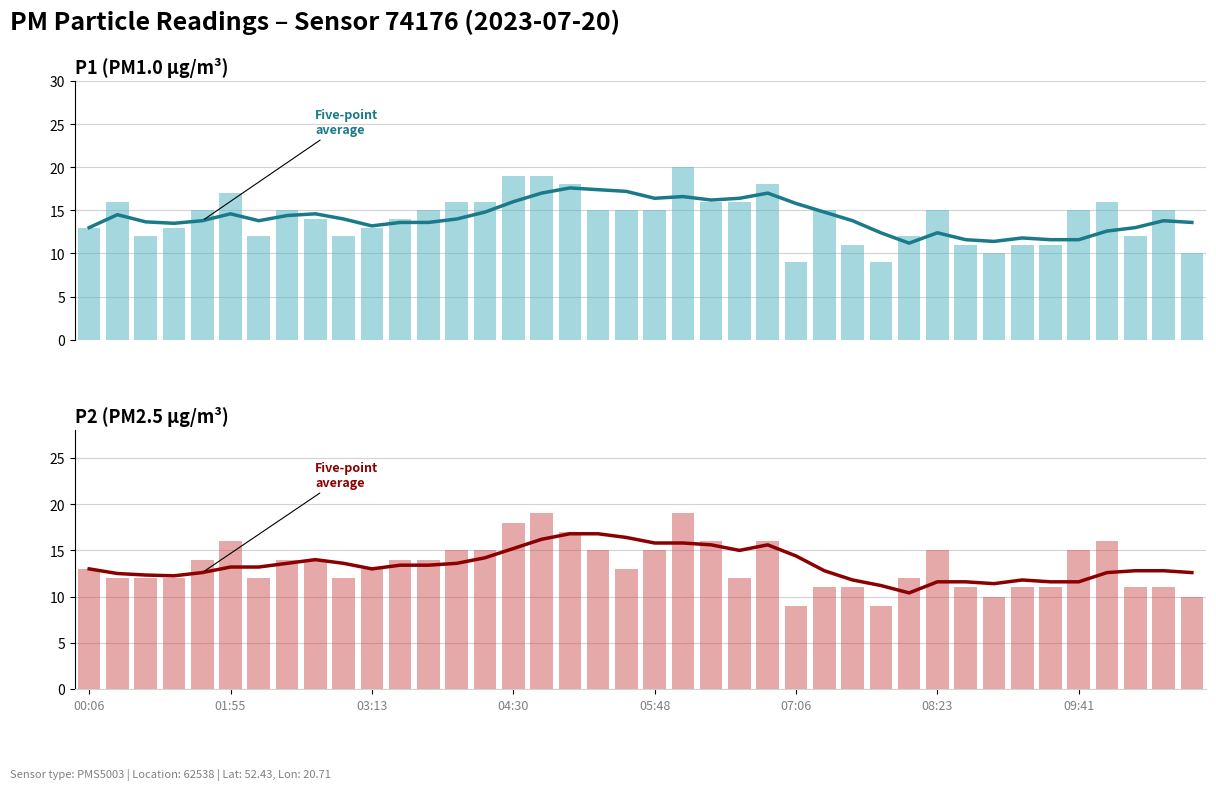

What is the difference between the P2 5-pt avg values at 09:41 and 29?

3.2